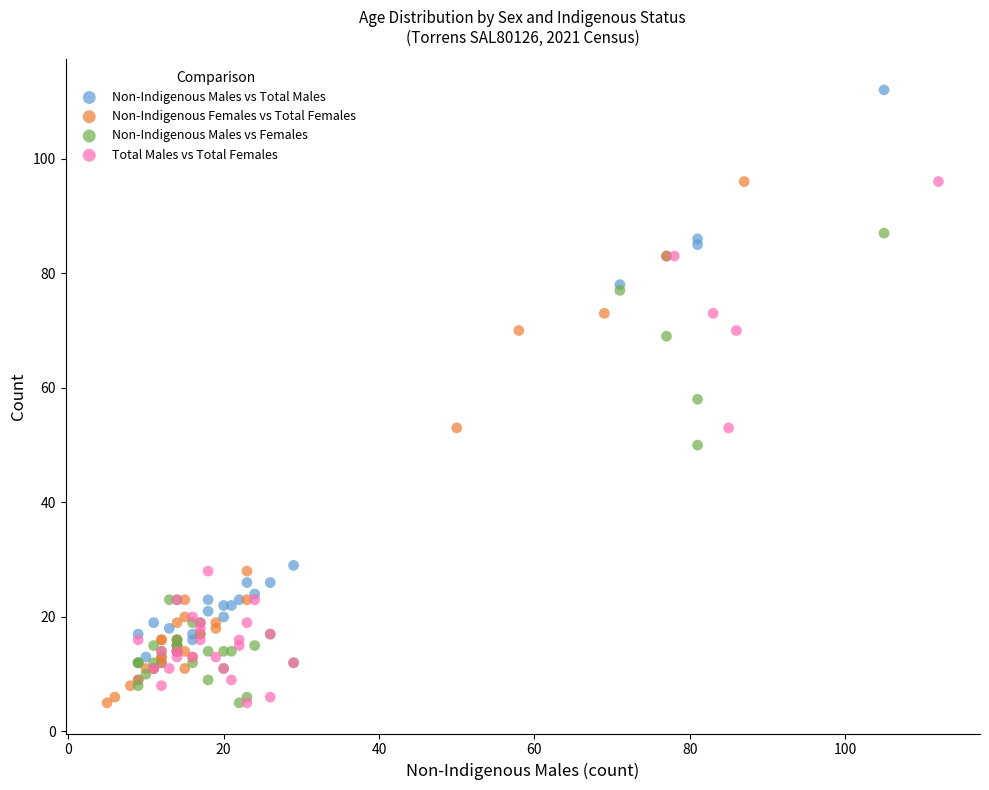

Which series has the largest Y range (max minus min)?

Non-Indigenous Males vs Total Males